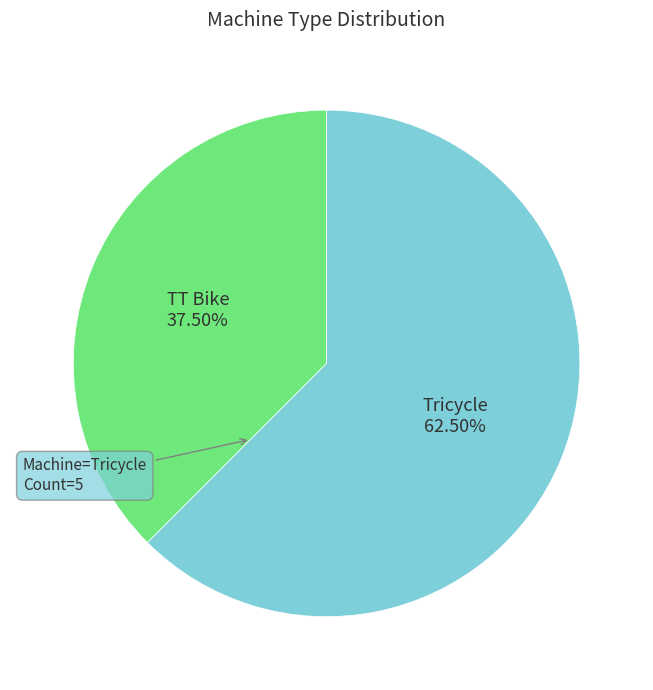

What is the smallest slice in the pie chart?

TT Bike